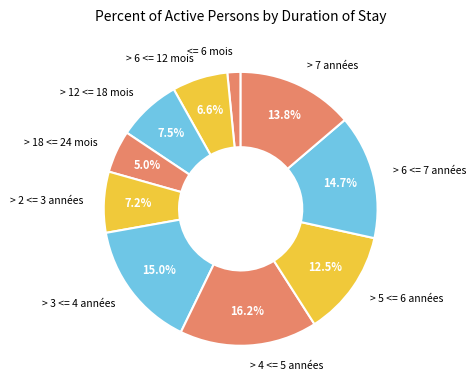

To the nearest percent, what is the difference between the largest and smallest slice percentages?

15%